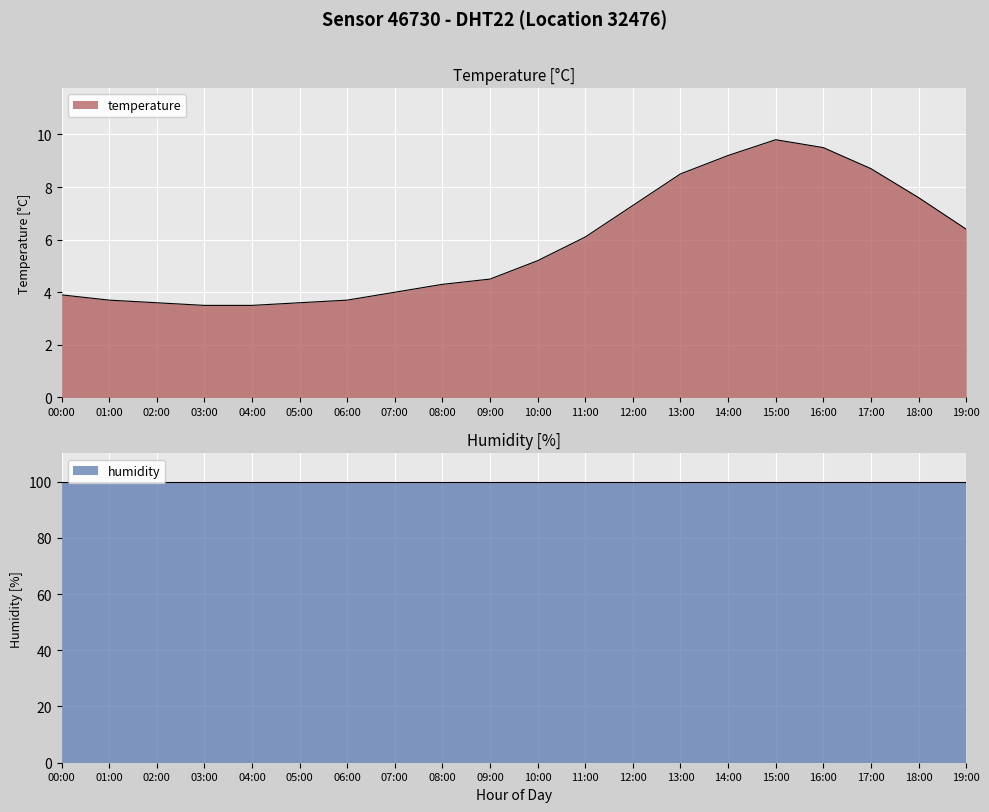

How many points are higher than both their immediate neighbors (excluding endpoints)?

1